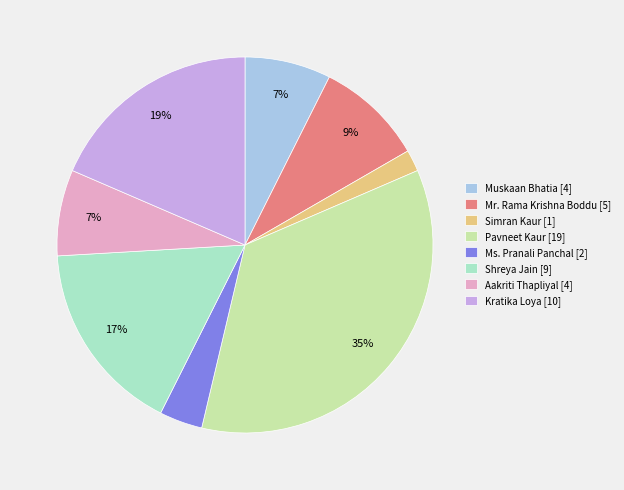

Which slice is the largest?

Pavneet Kaur